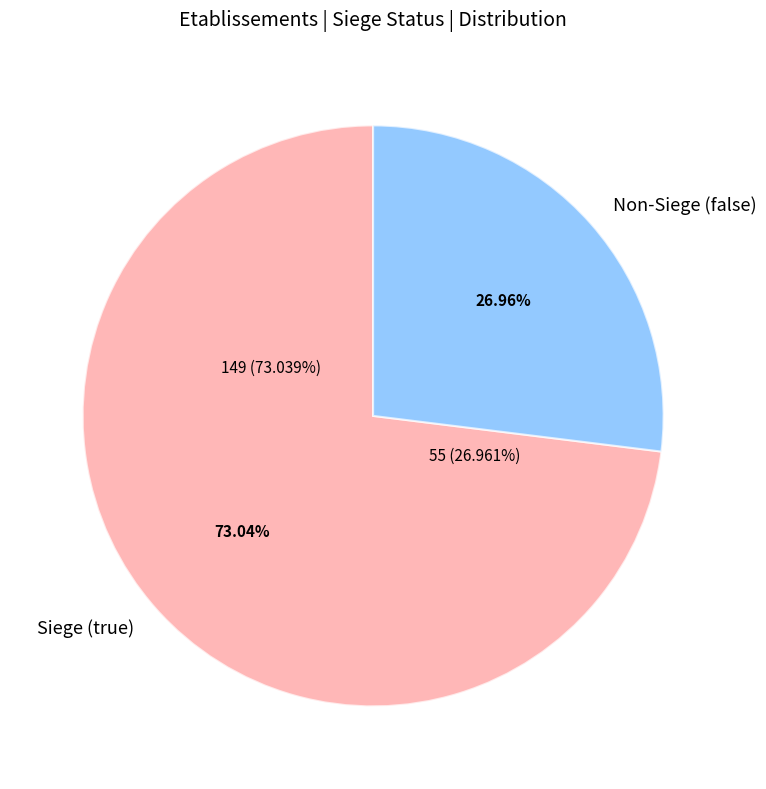

What percentage is the true slice, to the nearest percent?

73%